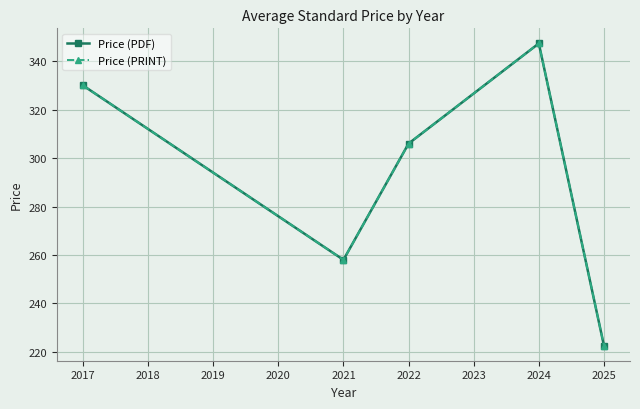

Does the chart have visible grid lines?

Yes